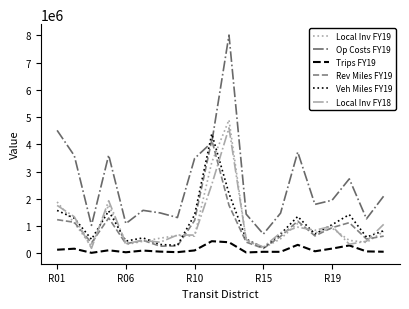

Which series has the largest total across all categories?

Op Costs FY19